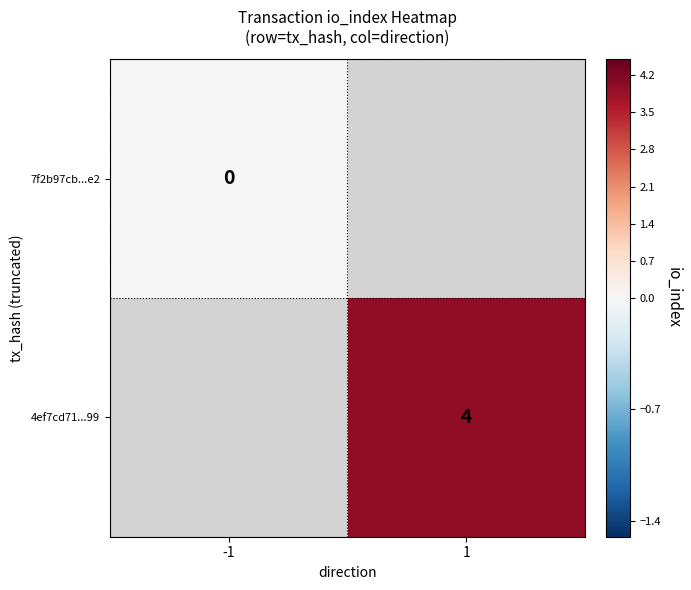

Is the value of 7f2b97cb...e2 at -1 greater than the value of 4ef7cd71...99 at 1?

No